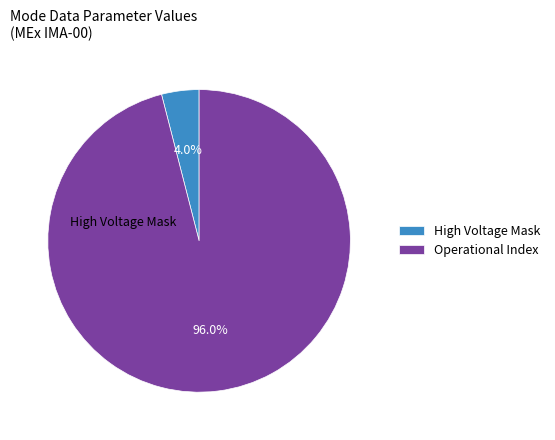

Which slice is the smallest?

High Voltage Mask